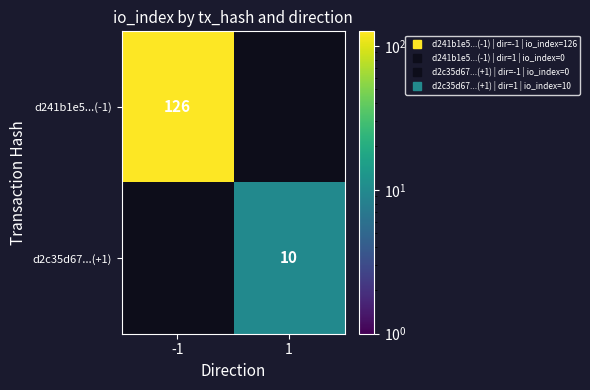

At how many categories does at least one series exceed 82?

1